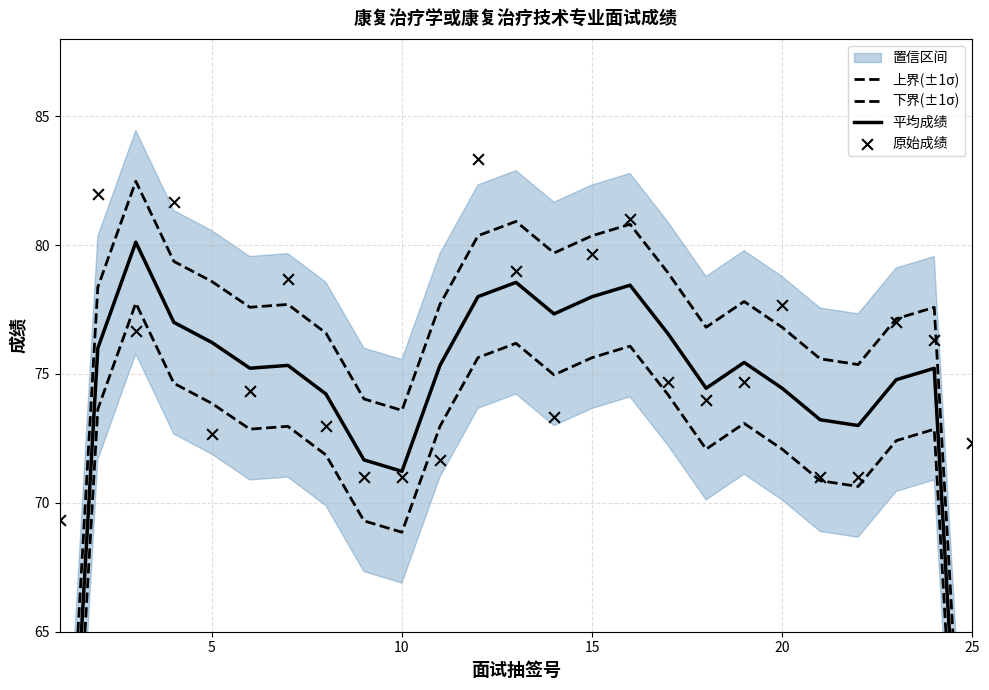

Which series reaches the minimum Y coordinate?

下界(±1σ)